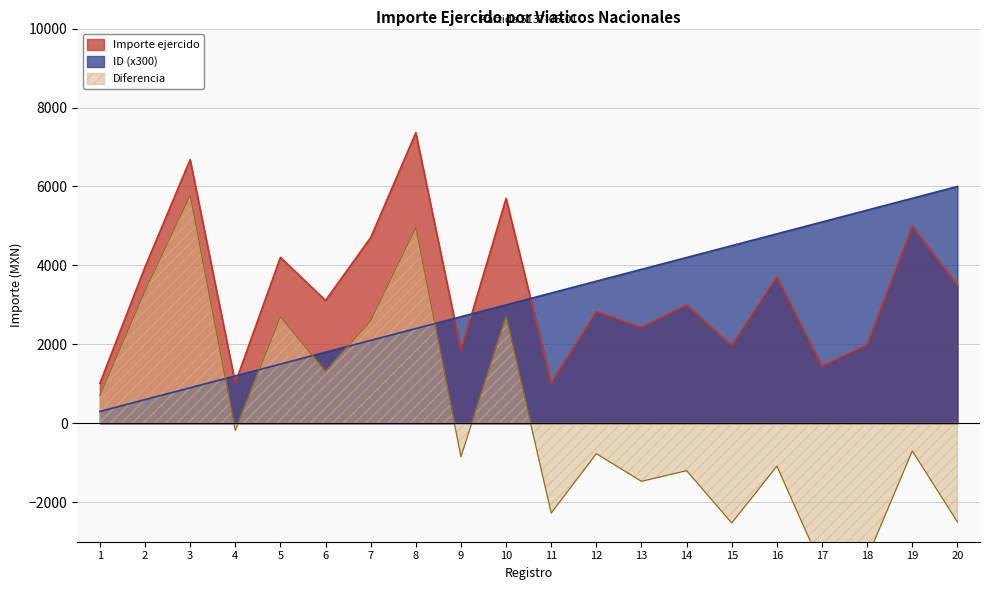

True or false: Importe ejercido has a value of 1020.0 at 4.

True